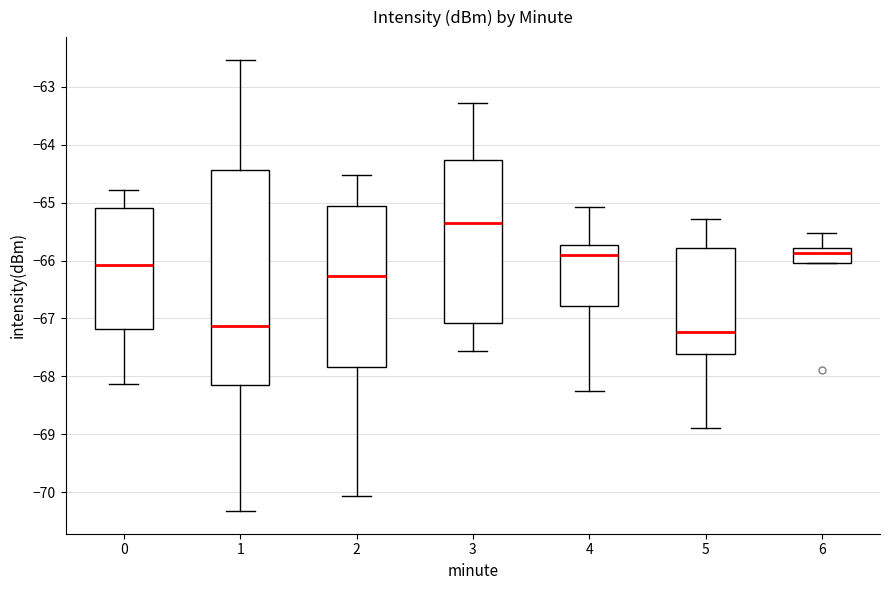

Where is the lower edge of the box at x = 5 on the y-axis? The values are not printed on the chart, so give them approximately, as read against the axis.

-67.6